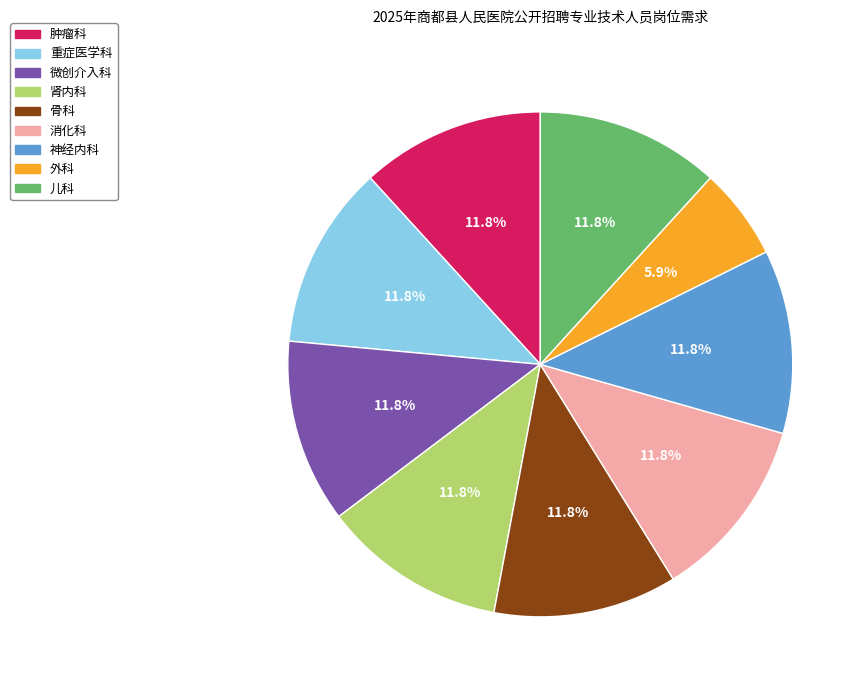

What is the ratio of the value at 重症医学科 to the value at 神经内科?

1.0